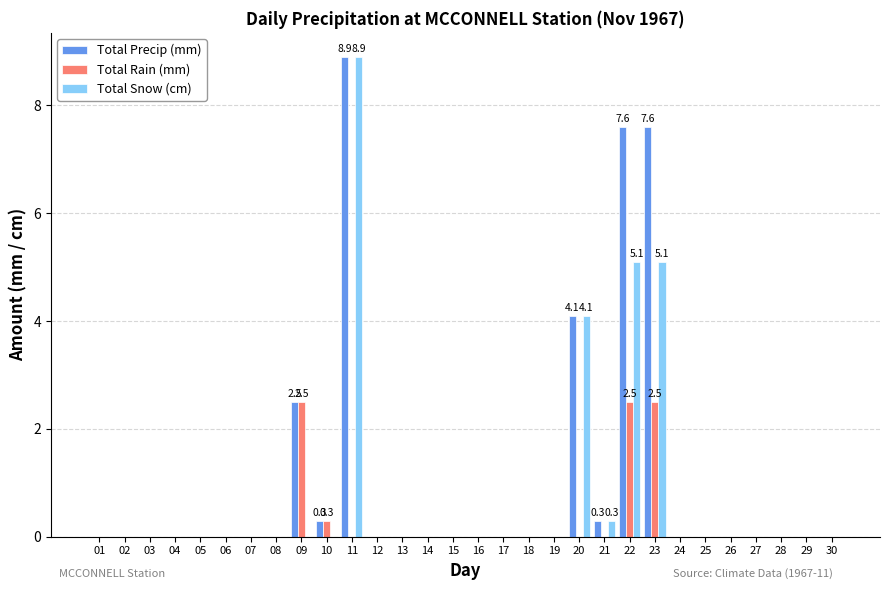

The value of Total Precip (mm) at 21 is 0.3. True or false?

True